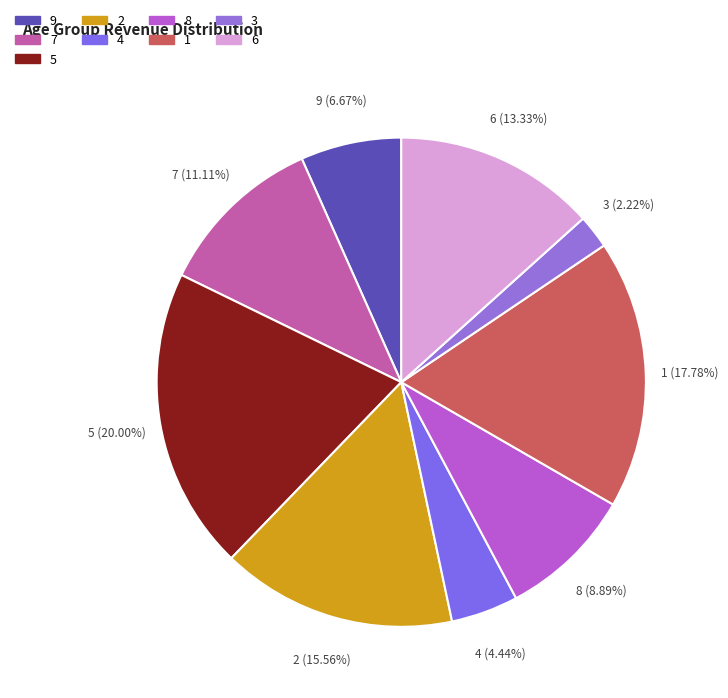

Which has a higher value, 7 or 4?

7